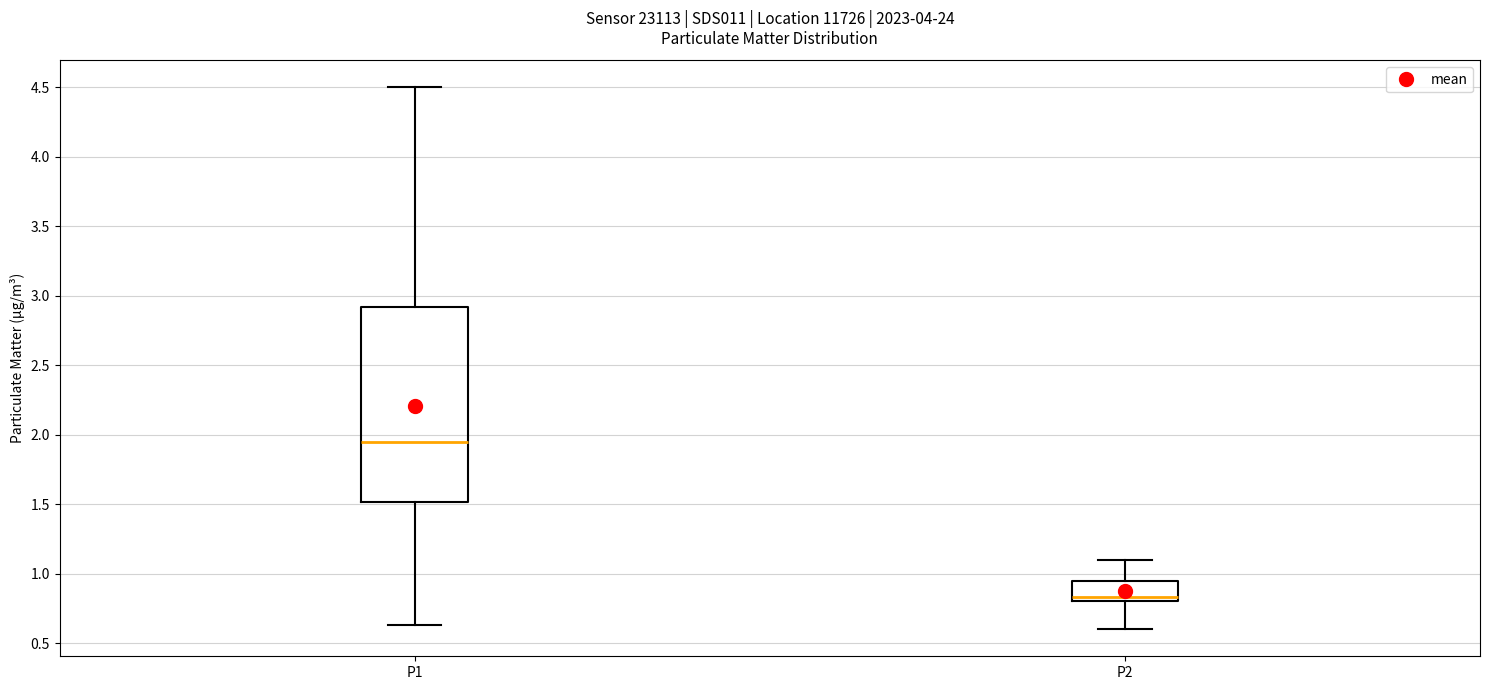

Comparing the boxes themselves (not the whiskers), which one is the tallest?

P1